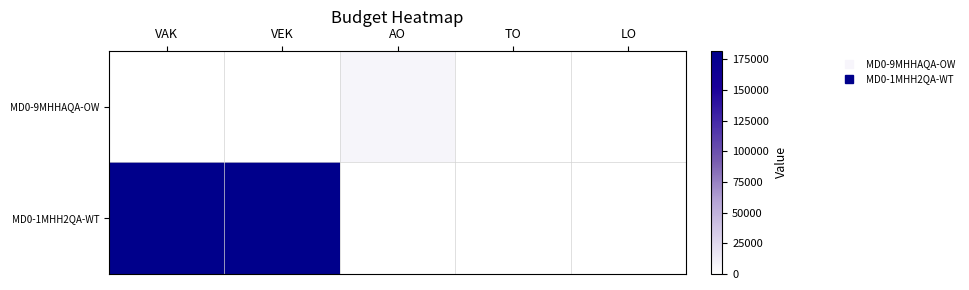

Rank the series by their maximum value, from lowest to highest.

MD0-9MHHAQA-OW, MD0-1MHH2QA-WT